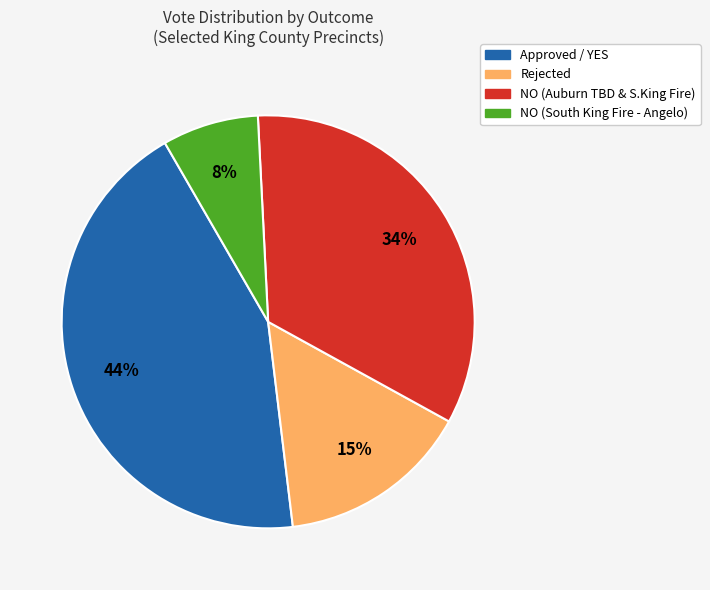

Rank the categories by value from highest to lowest.

Approved / YES, NO (Auburn TBD & S.King Fire), Rejected, NO (South King Fire - Angelo)